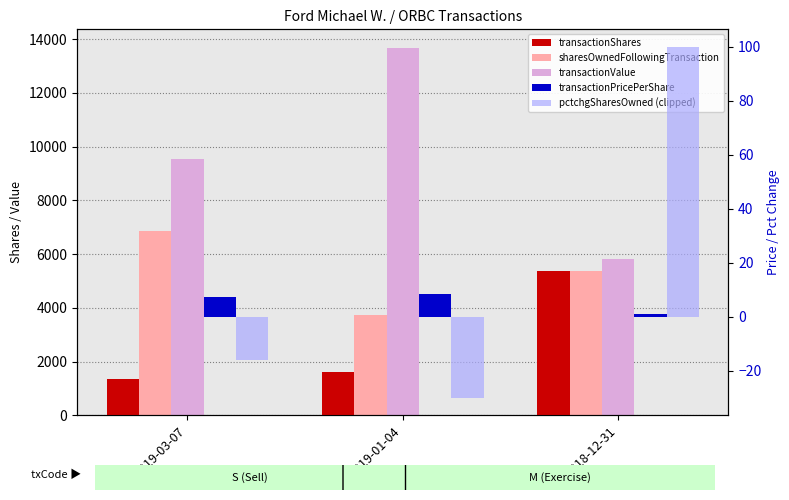

Read the transactionShares value at 2019-01-04.

1606.0